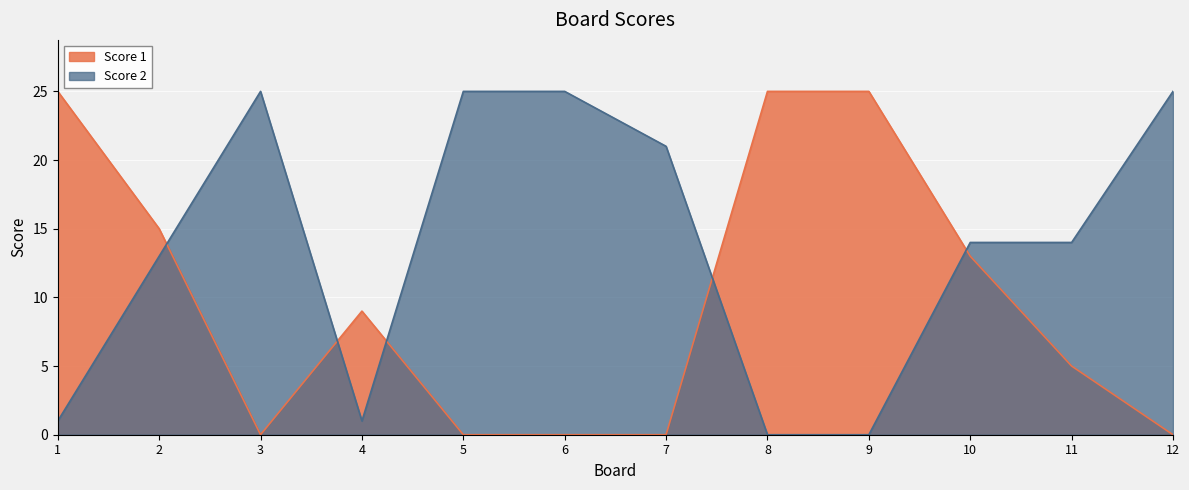

What is the average value of the Score 1 series?

10